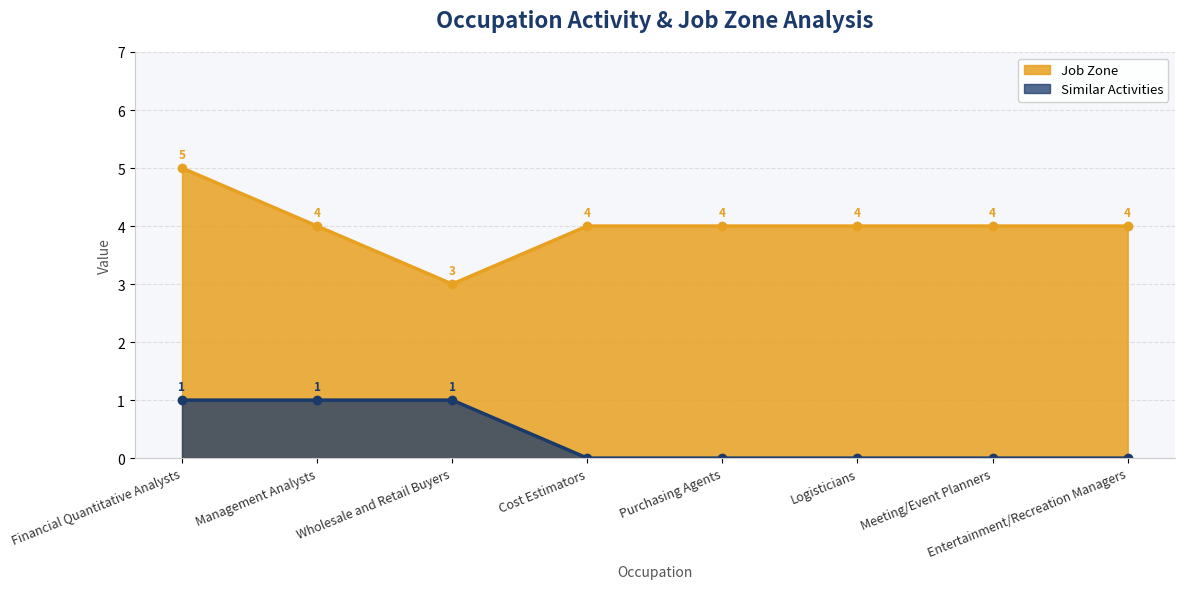

Which series changed the most between Wholesale and Retail Buyers and Purchasing Agents?

Job Zone